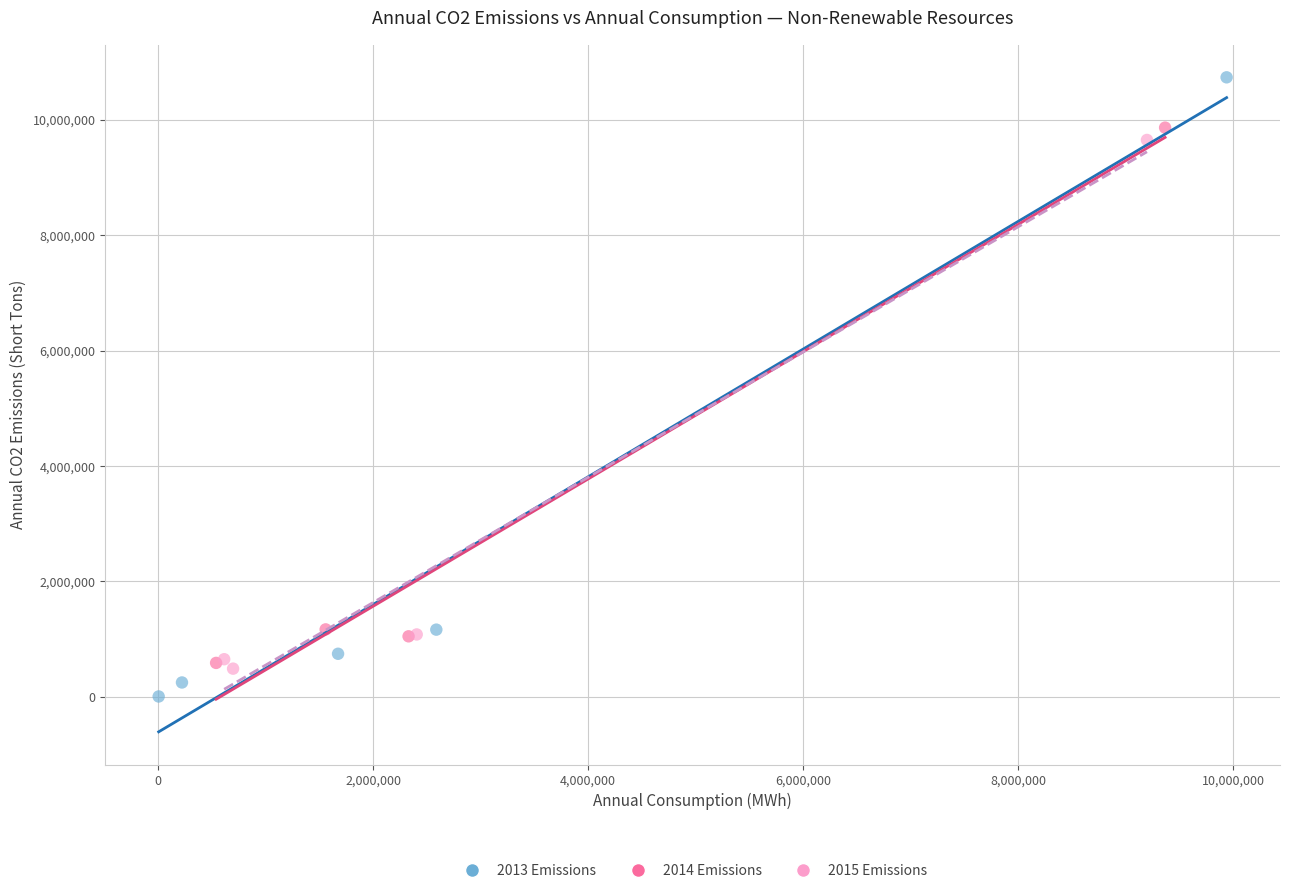

Which series has the largest Y range (max minus min)?

2013 Emissions